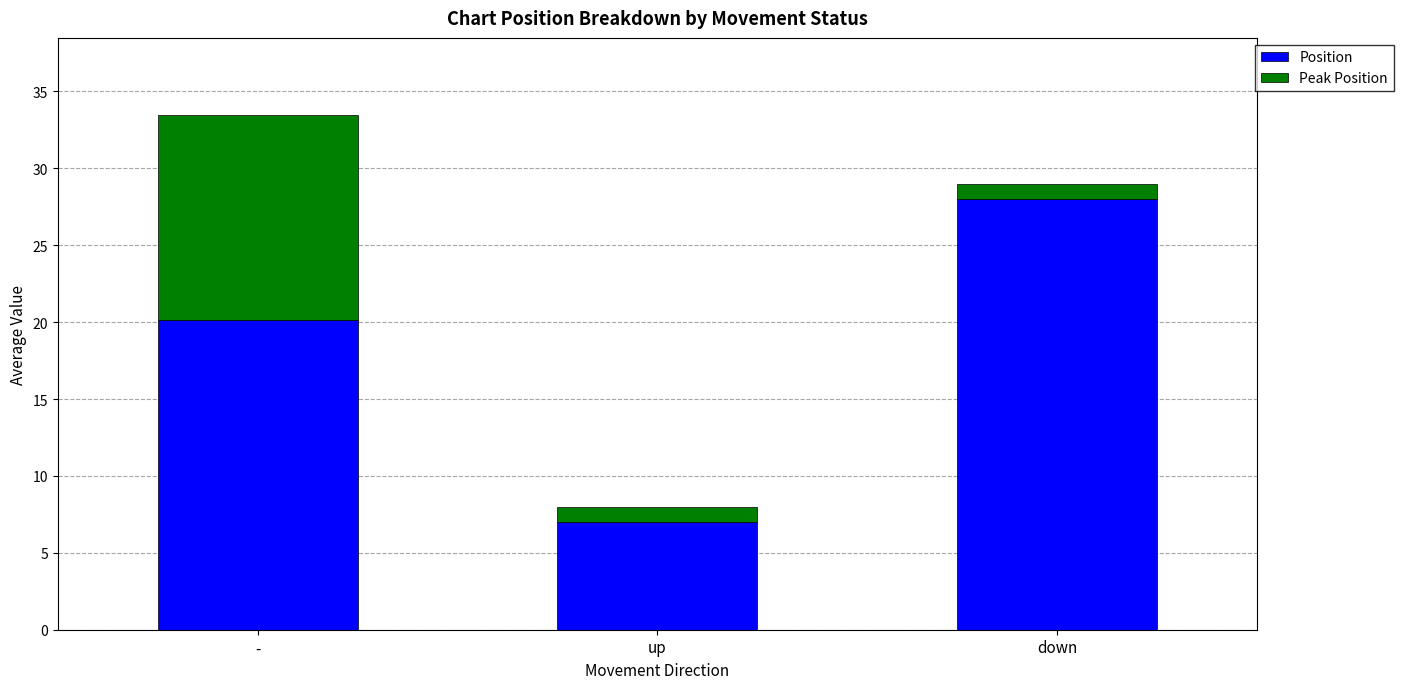

What is the total value across all series at -?

33.5